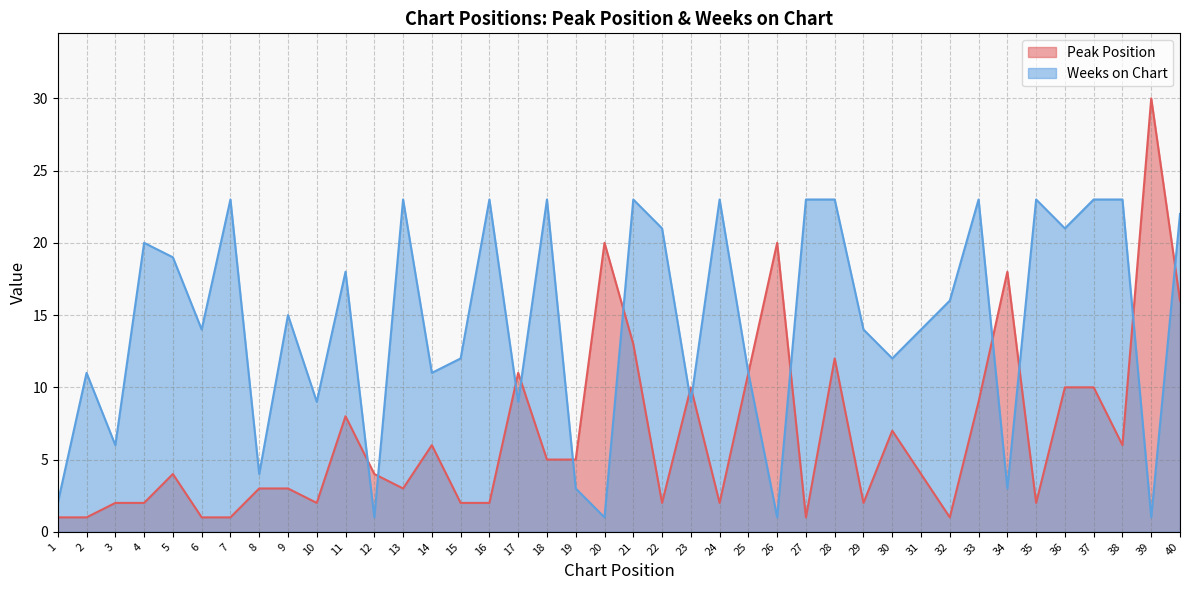

True or false: Weeks on Chart and Peak Position cross at least once.

True